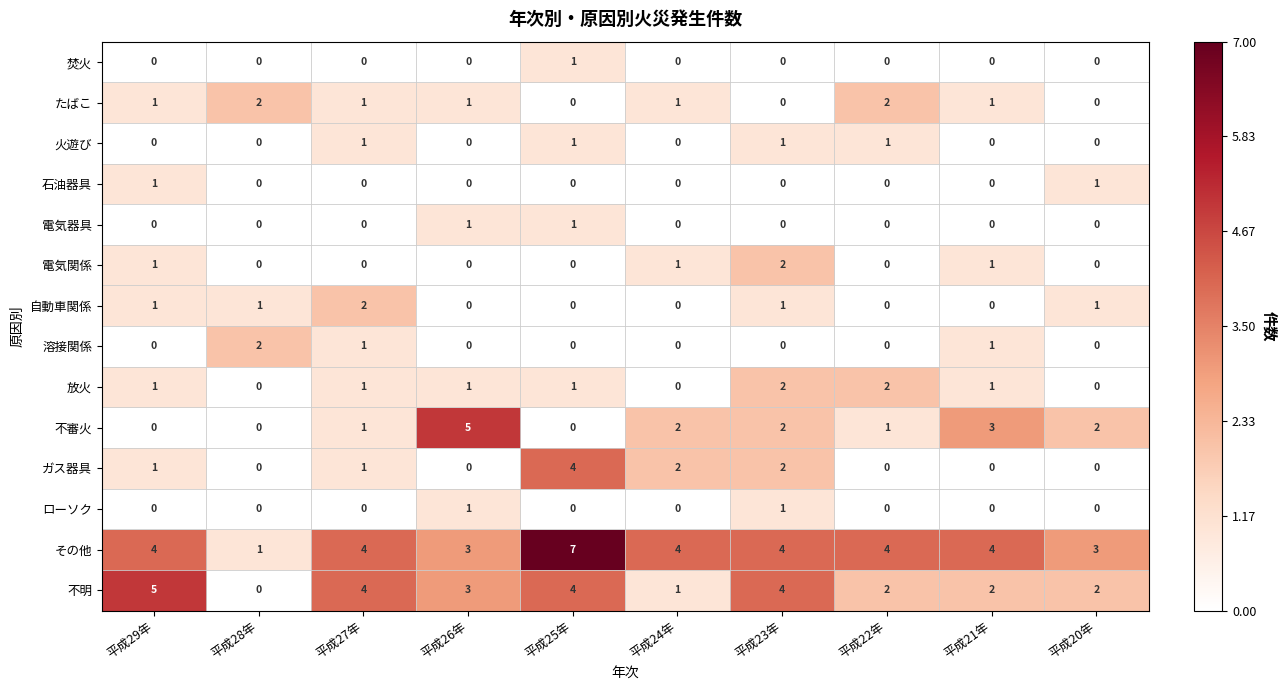

How many data points does each series have?

10